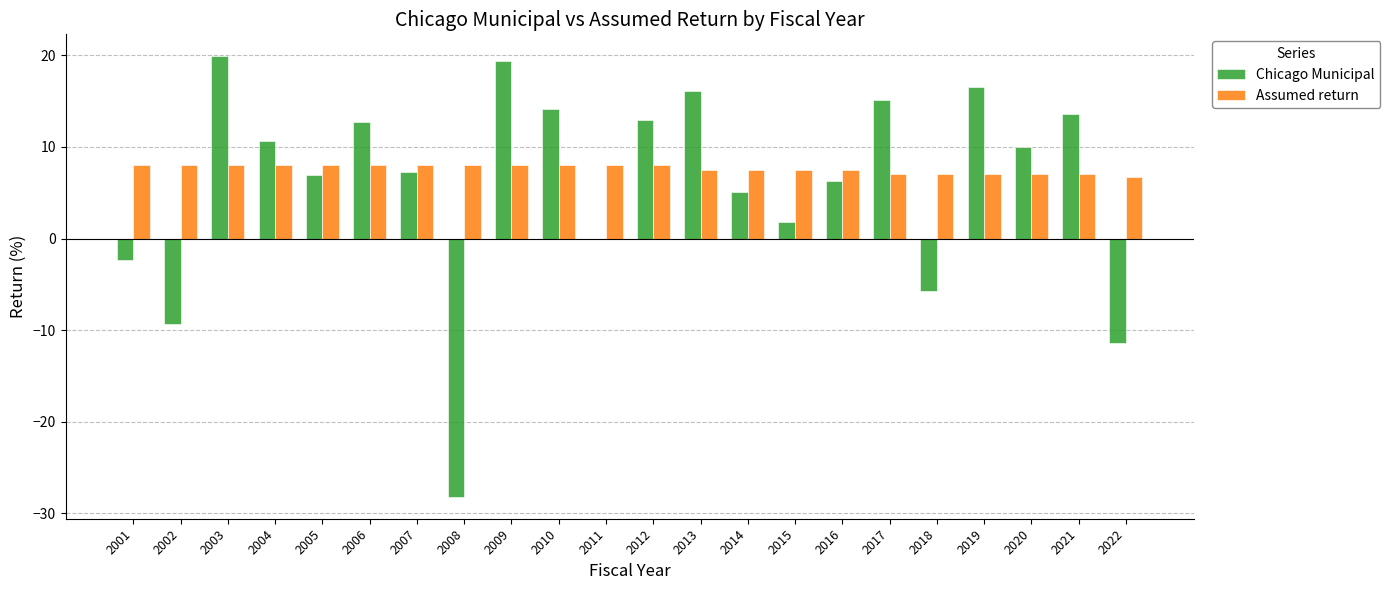

What is the maximum value for Assumed return?

8.0